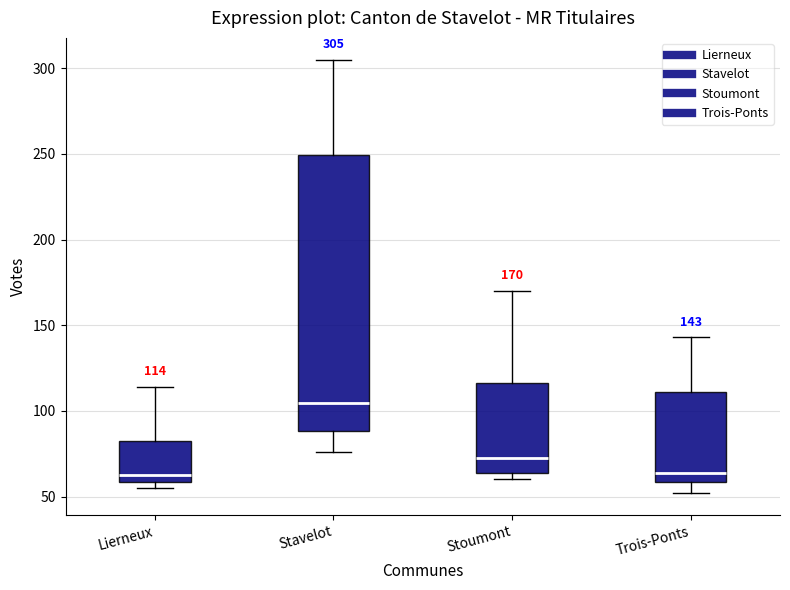

Which box has the highest median line?

Stavelot